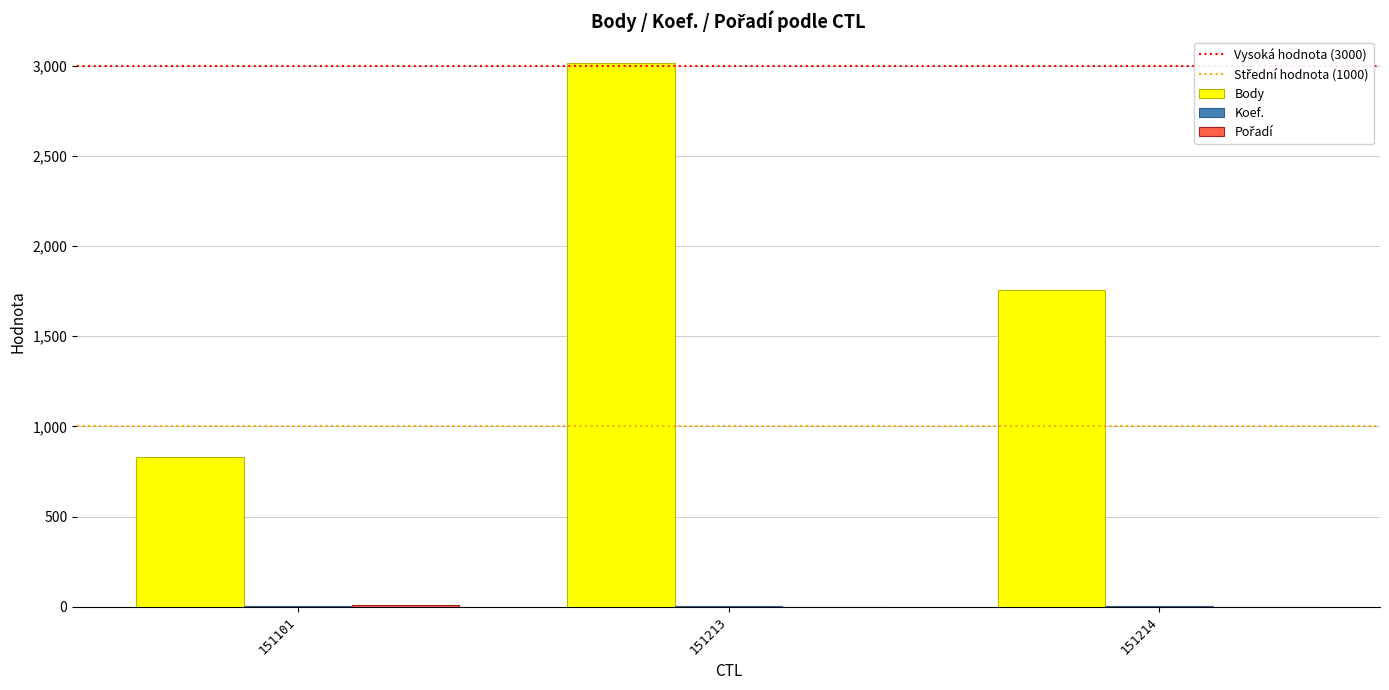

Which series has the largest total across all categories?

Body